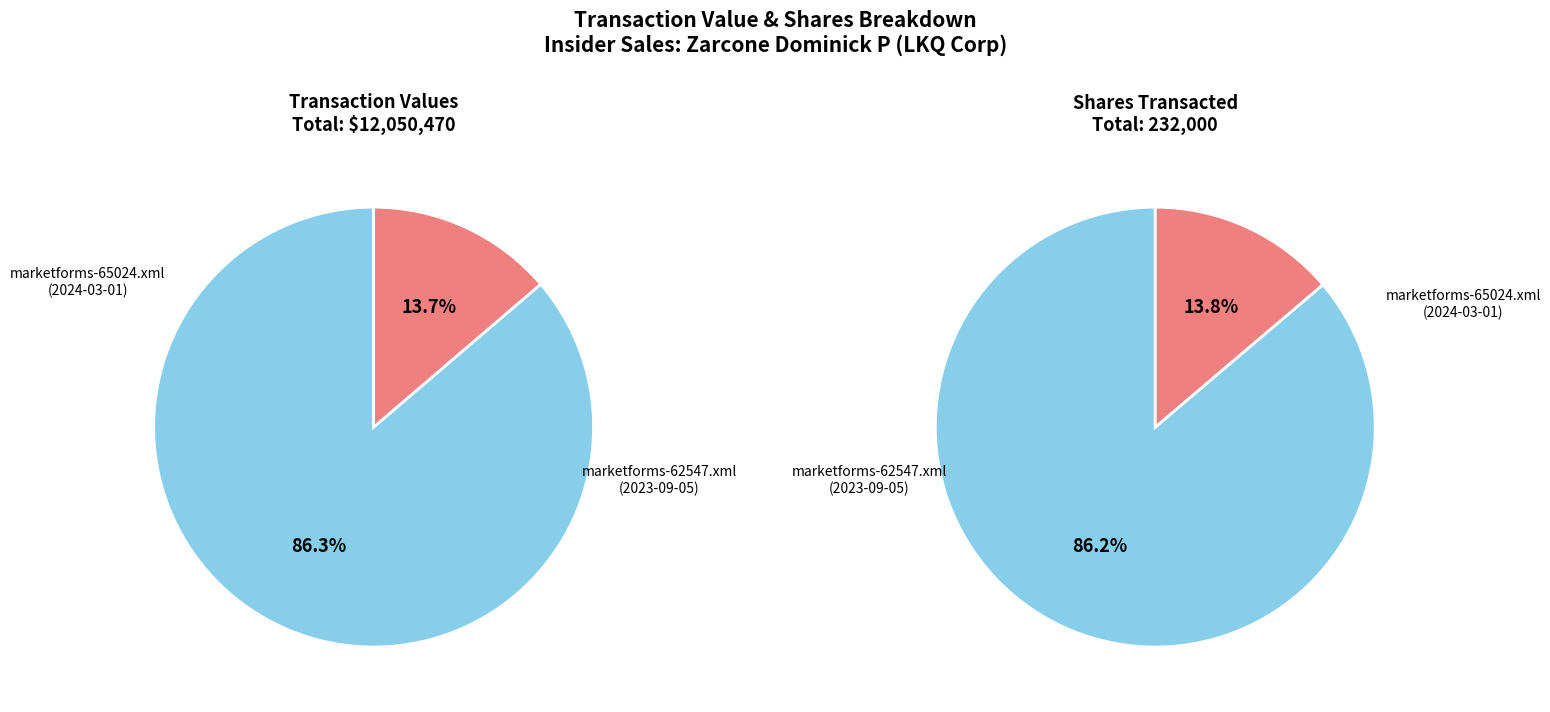

The marketforms-65024.xml slice represents 76% of the pie. True or false?

False